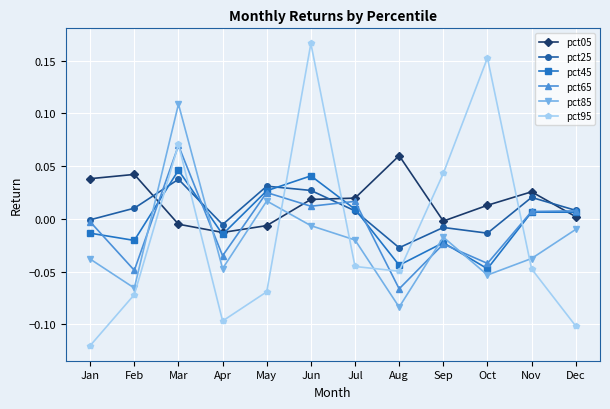

Which category has the highest value in the pct95 series?

Jun